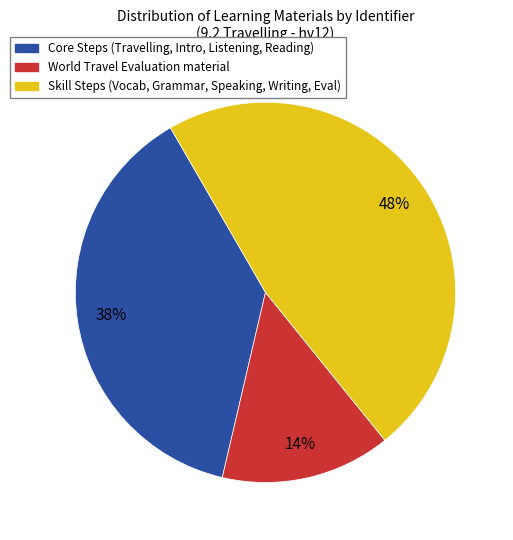

Is there any slice that represents more than half of the pie?

No